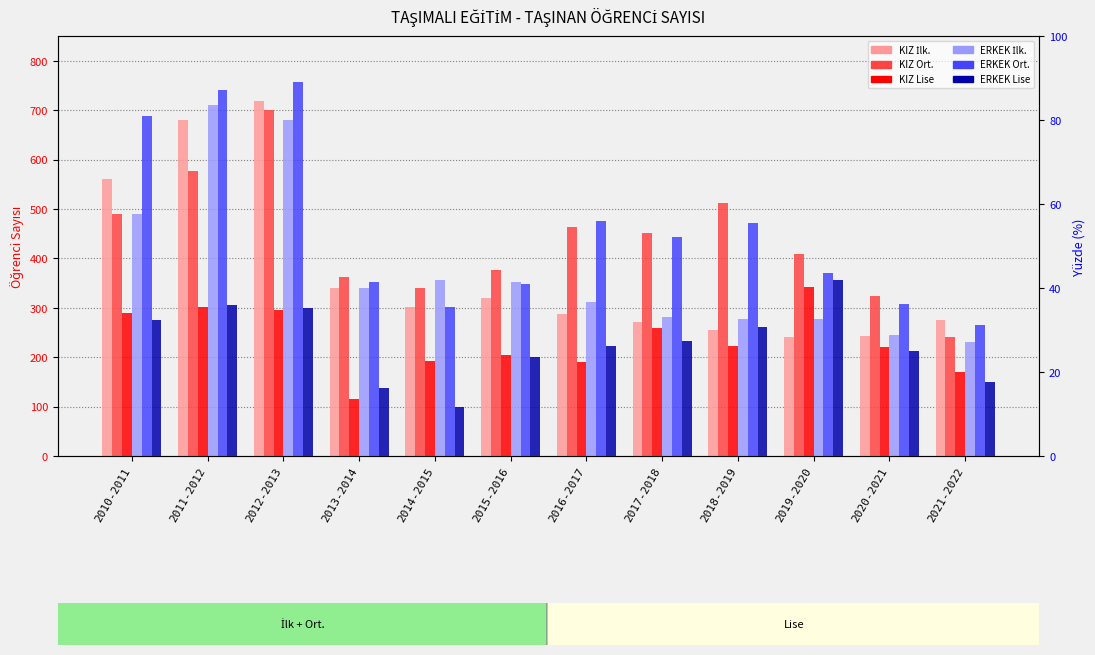

What is the value of the ERKEK Lise bar at the 4th from the left?

138